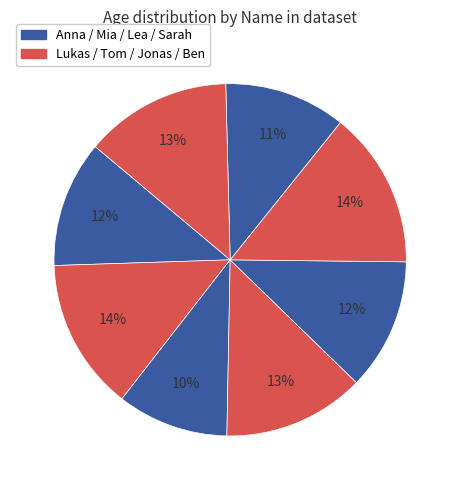

Rank the categories by value from highest to lowest.

Jonas, Lukas, Ben, Tom, Lea, Anna, Sarah, Mia